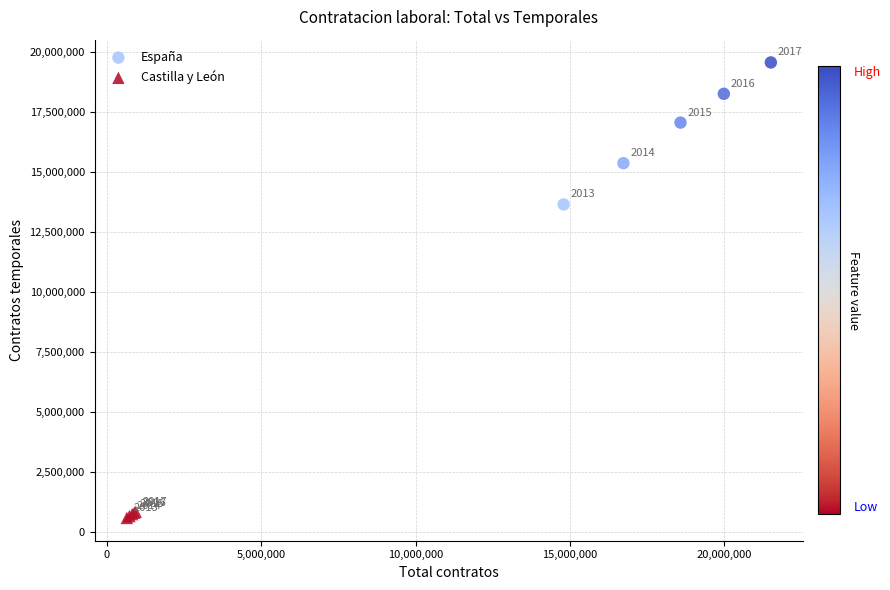

Which series reaches the minimum Y coordinate?

Castilla y León